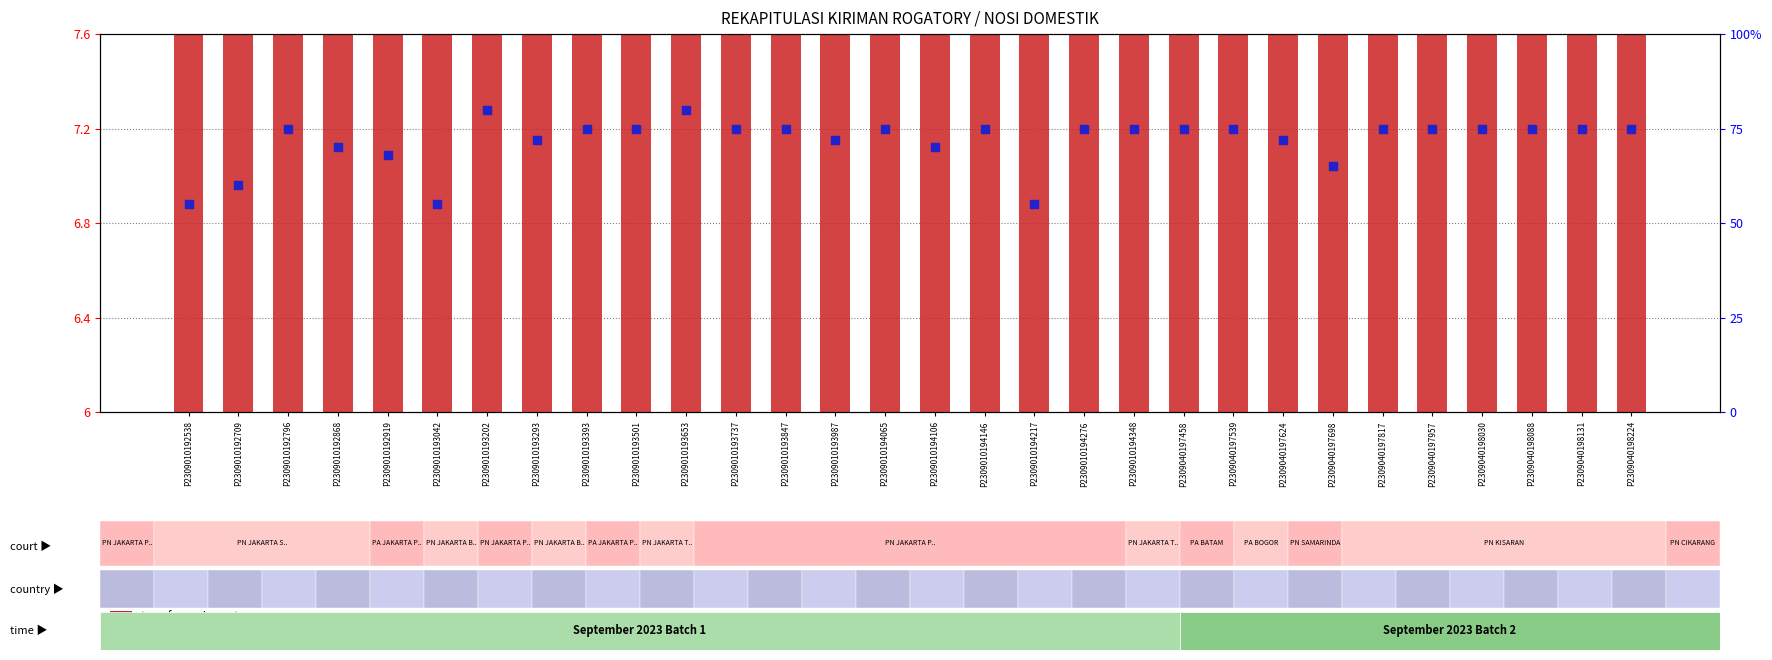

Which series contains the lowest Y value?

transformed count